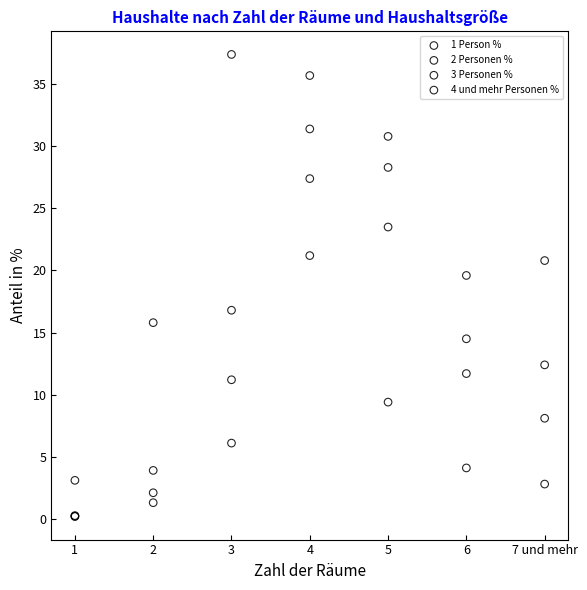

Which series has the widest spread of Y values?

2 Personen %